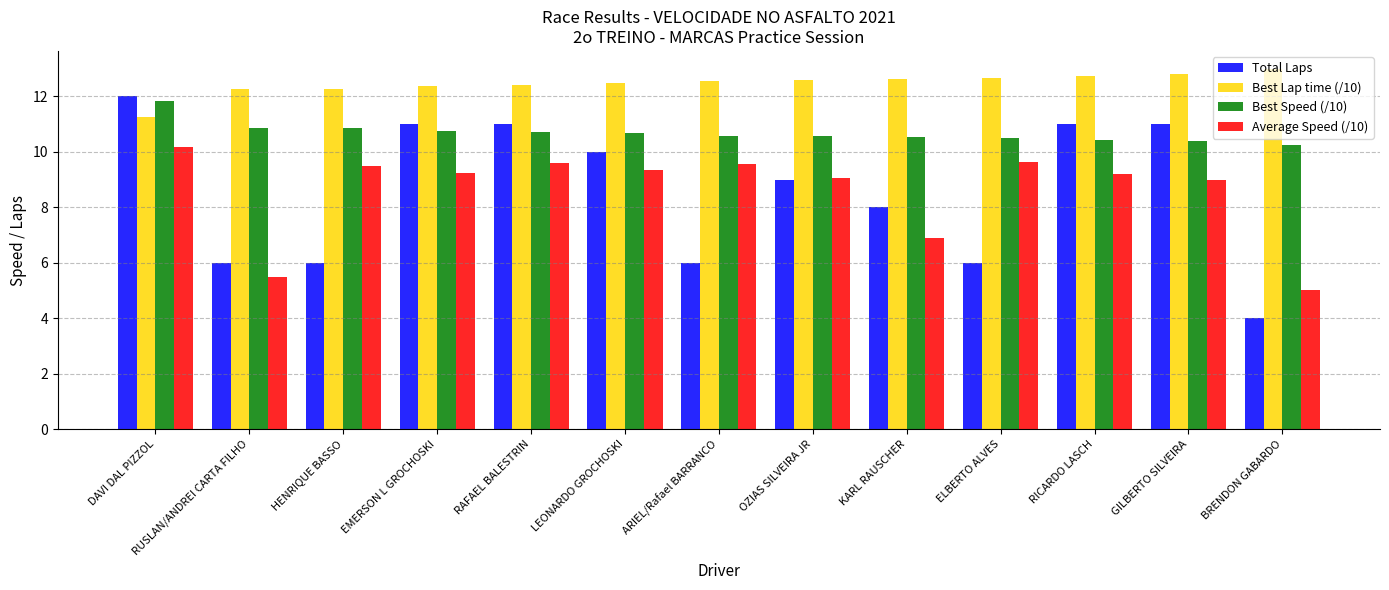

Rank the series at ARIEL/Rafael BARRANCO from lowest to highest value.

Total Laps, Average Speed (/10), Best Speed (/10), Best Lap time (/10)